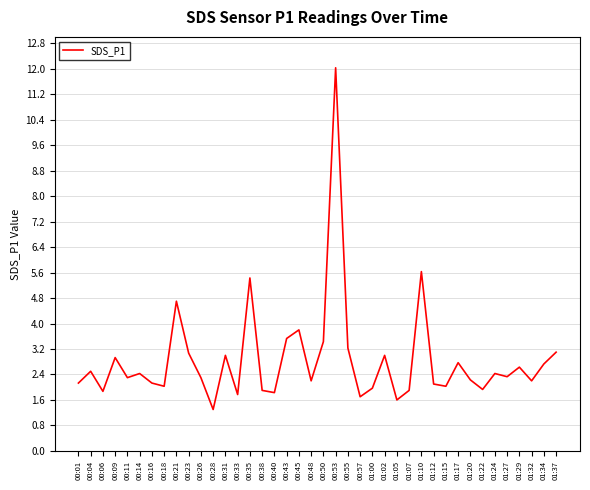

What is the ratio of the value at 00:04 to the value at 01:27?

1.1